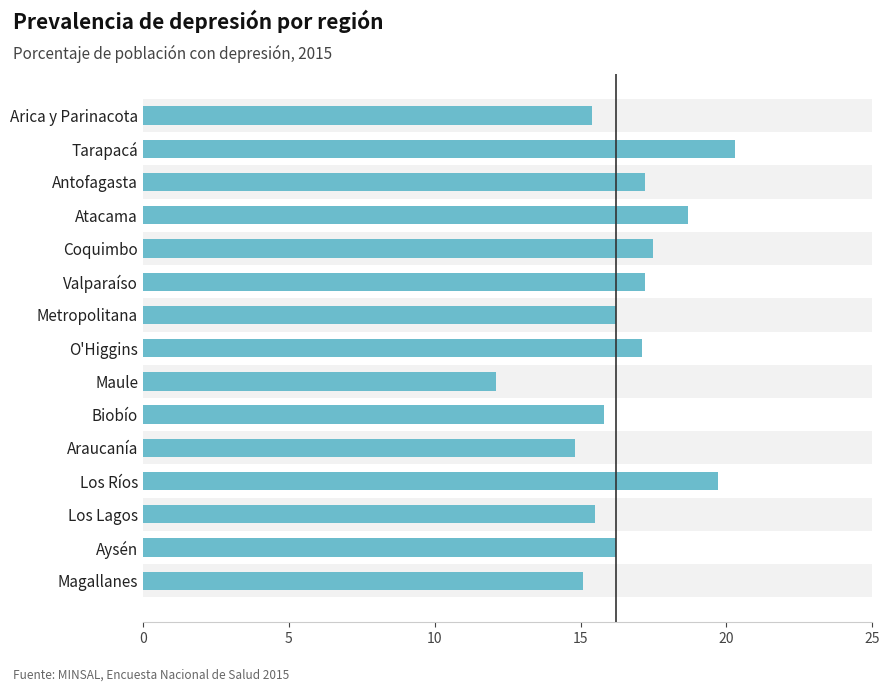

What is the maximum value shown in the chart?

20.3